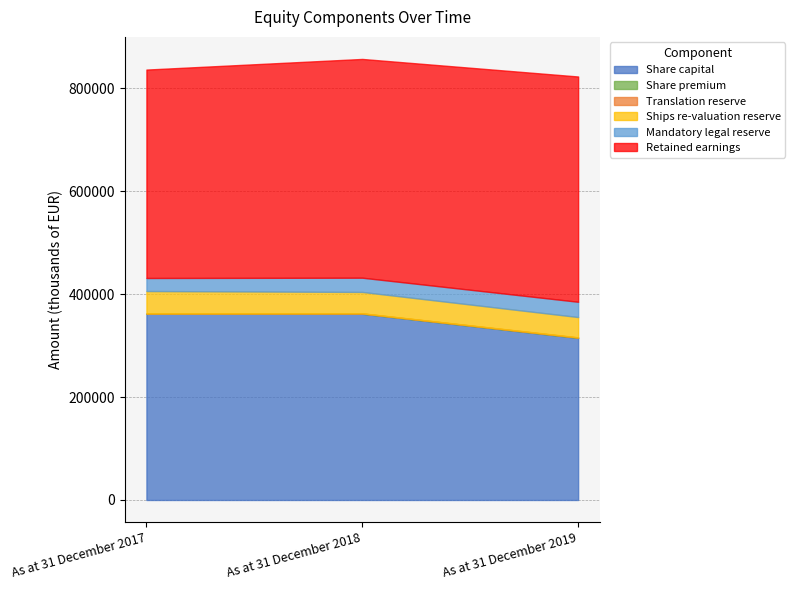

Reading right to left, what are all the values shown in this chart?

Share capital: As at 31 December 2019=314844	As at 31 December 2018=361736	As at 31 December 2017=361736
Share premium: As at 31 December 2019=663	As at 31 December 2018=662	As at 31 December 2017=639
Translation reserve: As at 31 December 2019=430	As at 31 December 2018=269	As at 31 December 2017=2
Ships re-valuation reserve: As at 31 December 2019=39505	As at 31 December 2018=41552	As at 31 December 2017=43599
Mandatory legal reserve: As at 31 December 2019=29673	As at 31 December 2018=27670	As at 31 December 2017=25345
Retained earnings: As at 31 December 2019=437722	As at 31 December 2018=425044	As at 31 December 2017=404958